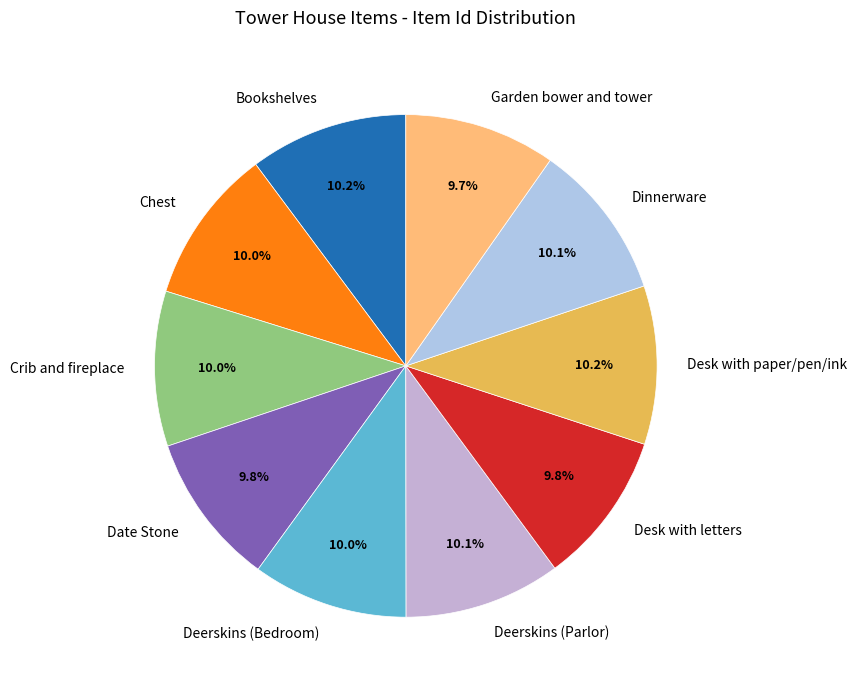

To the nearest percent, what is the average slice percentage?

10%